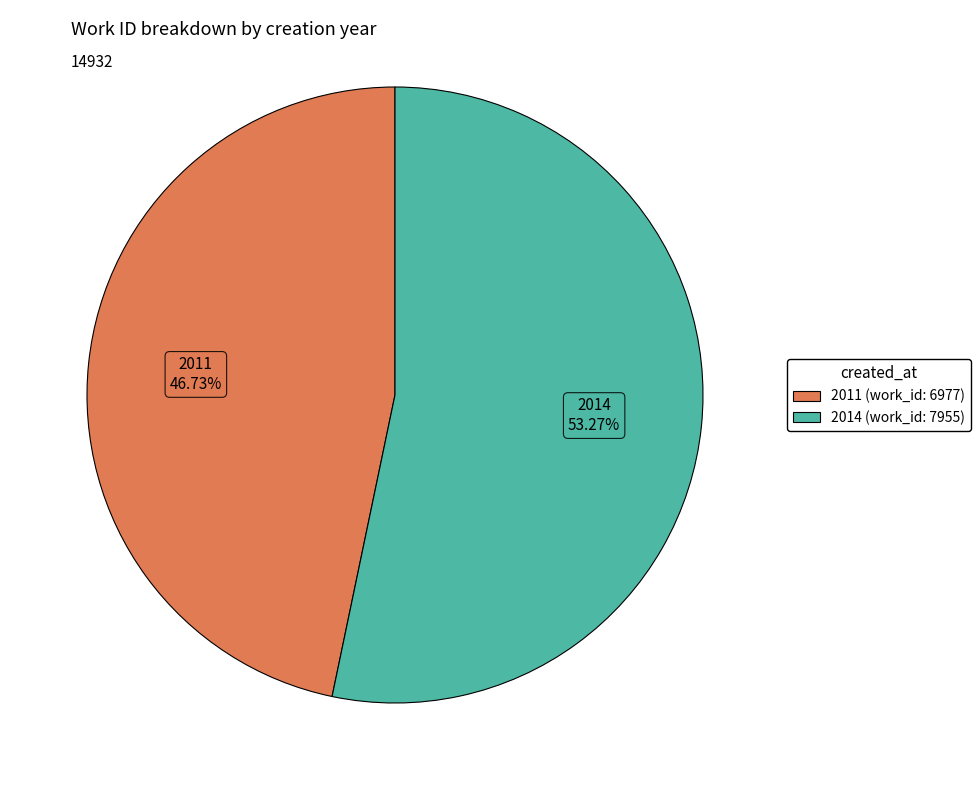

Count the number of slices in the pie.

2